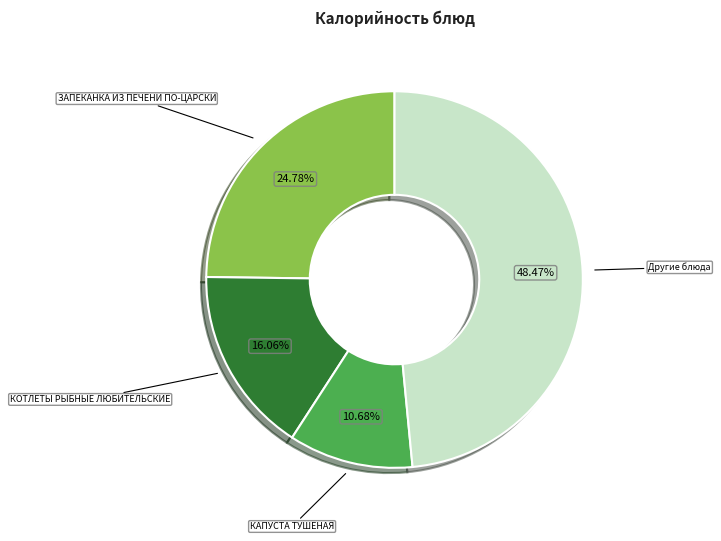

Is there a majority slice in this chart?

No